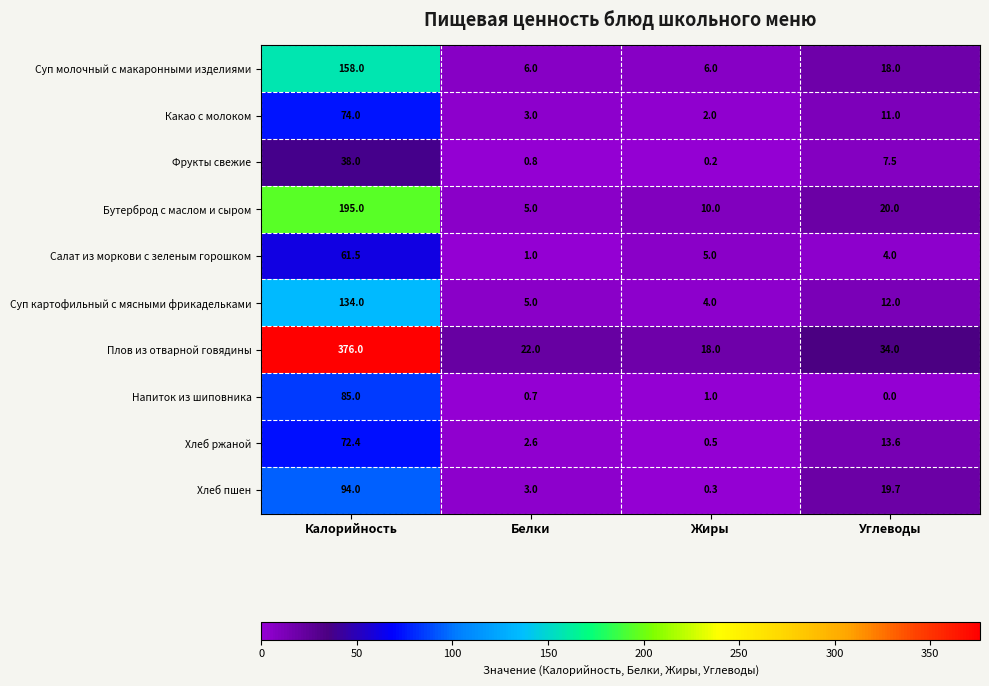

At Калорийность, list the series in order from largest to smallest.

Плов из отварной говядины, Бутерброд с маслом и сыром, Суп молочный с макаронными изделиями, Суп картофильный с мясными фрикадельками, Хлеб пшен, Напиток из шиповника, Какао с молоком, Хлеб ржаной, Салат из моркови с зеленым горошком, Фрукты свежие